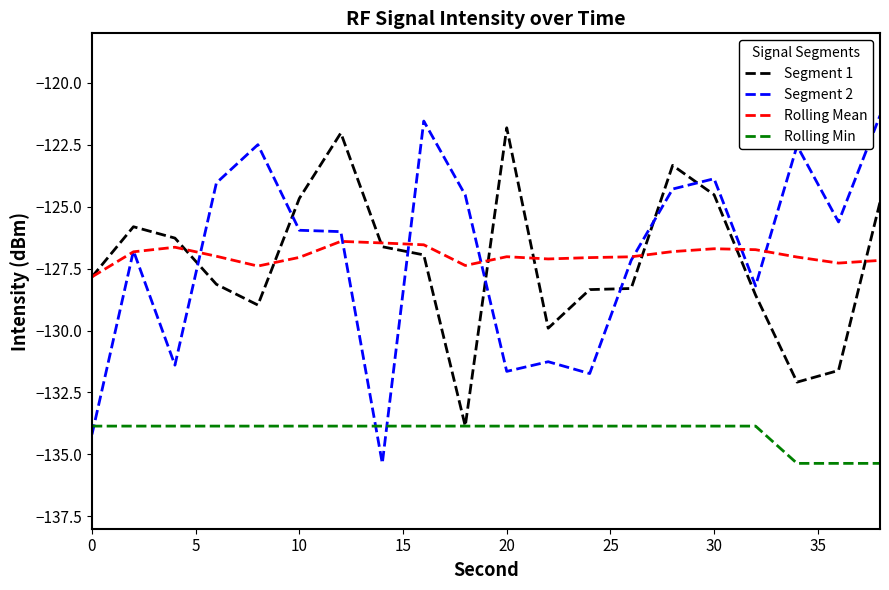

Which series ends up on top after the final intersection of Segment 2 and Segment 1?

Segment 2